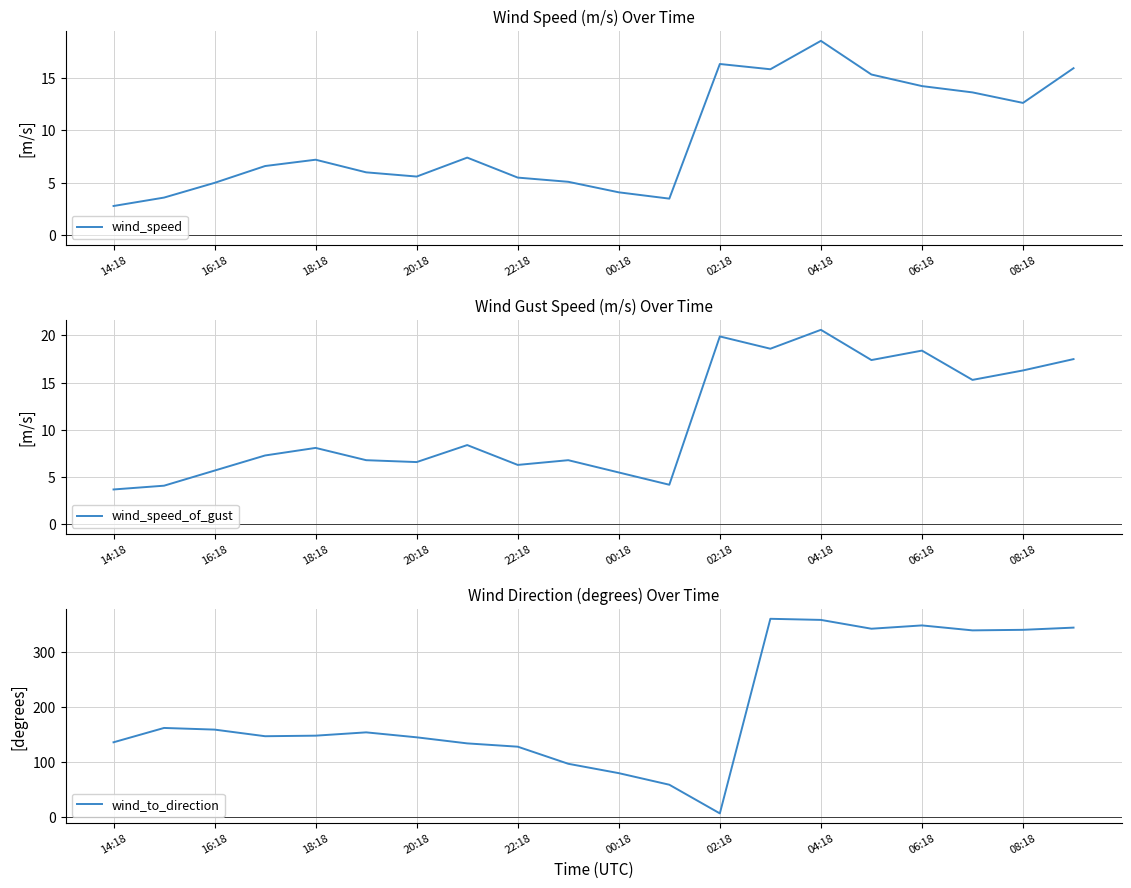

What is the maximum value for wind_to_direction?

360